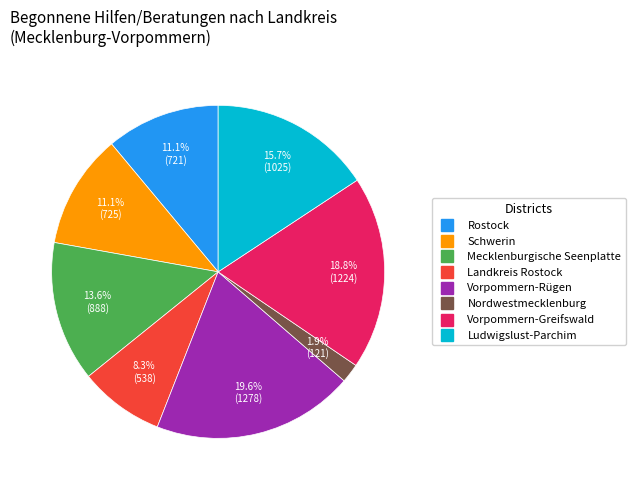

To the nearest percent, what percentage of the pie is Nordwestmecklenburg?

2%